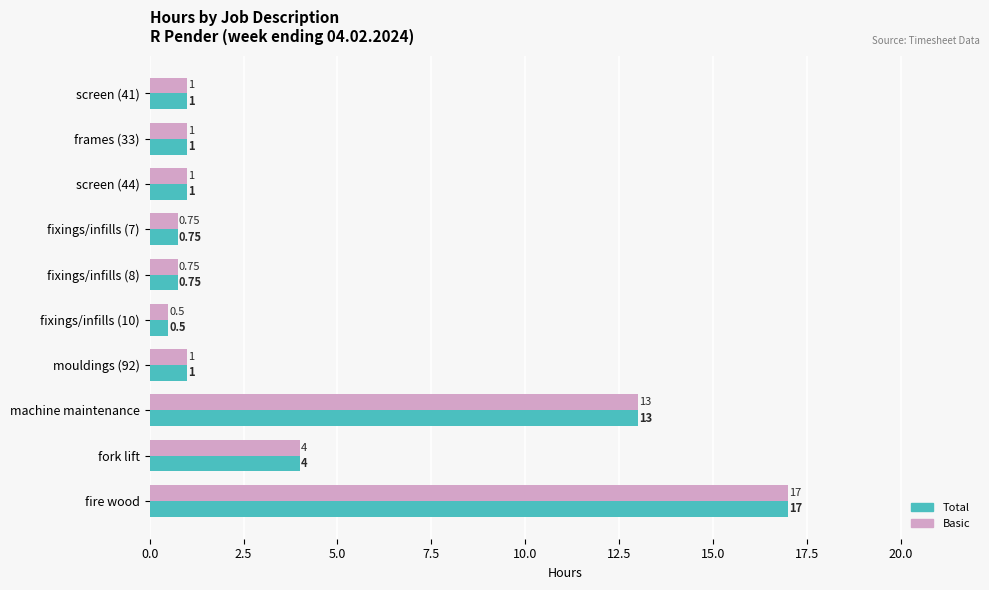

Is the value of Basic at fixings/infills (8) greater than the value of Total at fork lift?

No